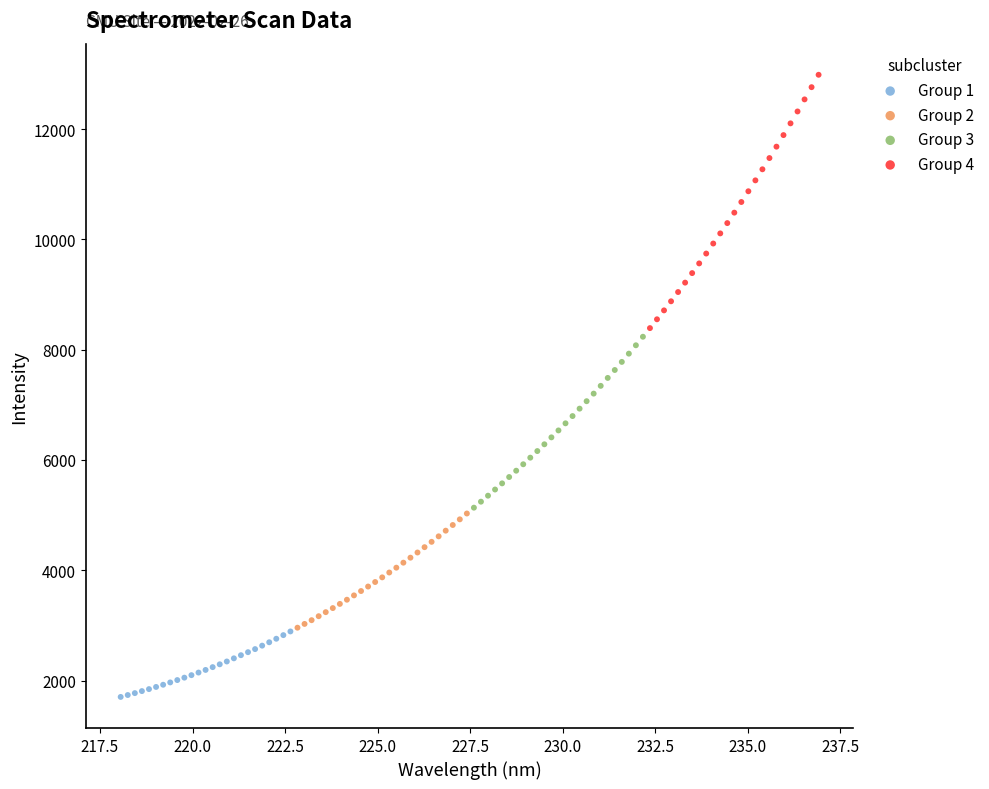

Which series reaches the maximum Y coordinate?

Group 4